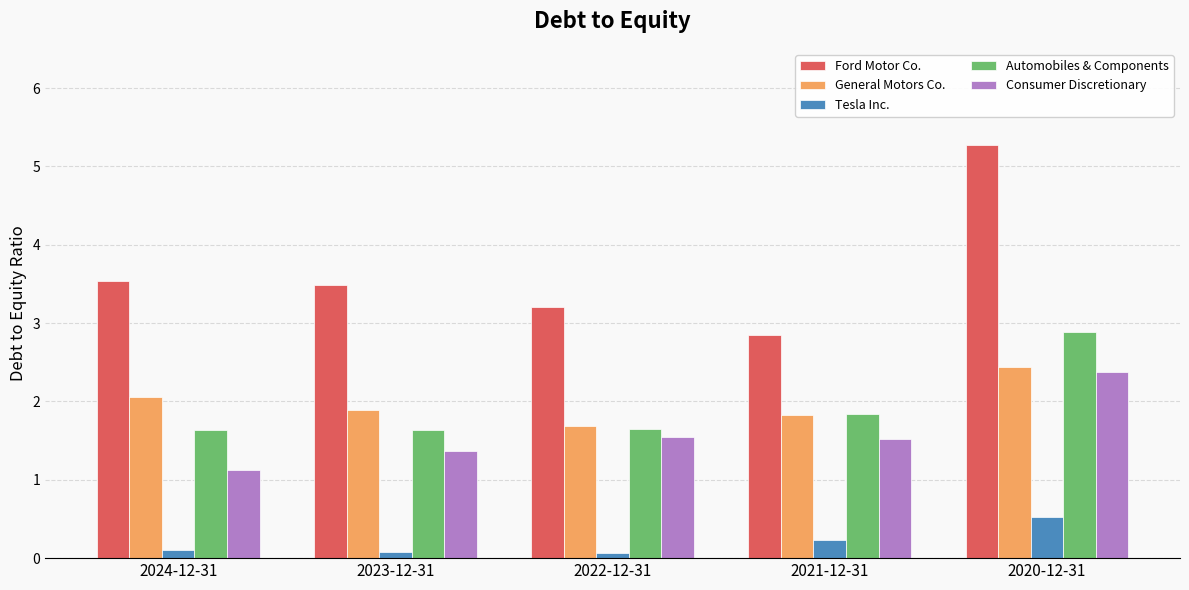

Which series changed the most between 2023-12-31 and 2020-12-31?

Ford Motor Co.